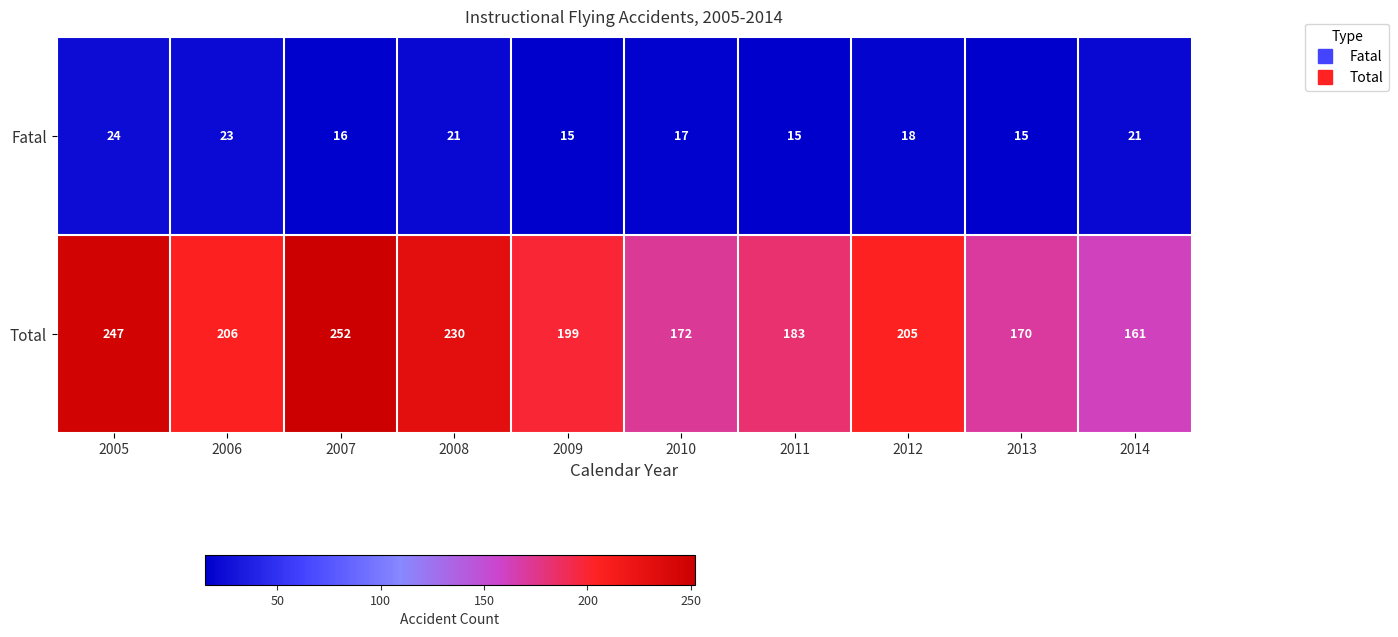

What is the sum of the Fatal values at 2012 and 2014?

39